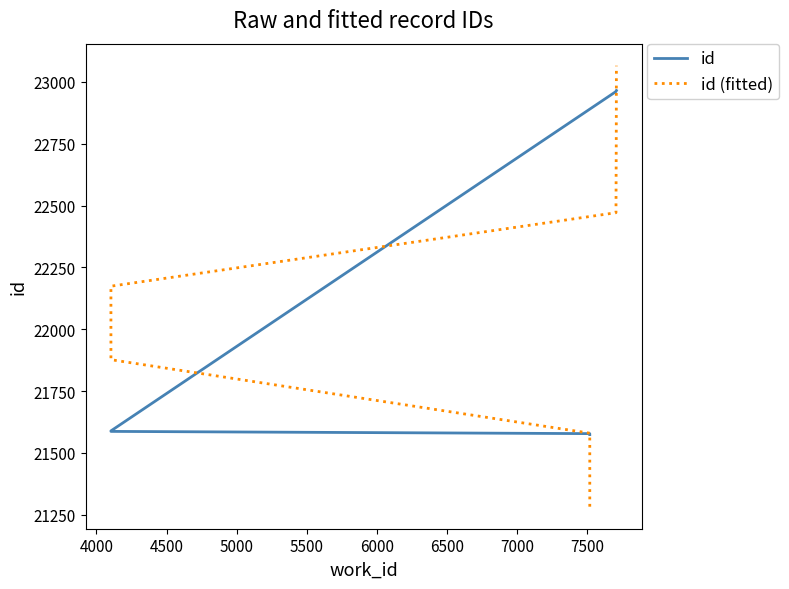

What are all the series names shown in the legend?

id, id (fitted)